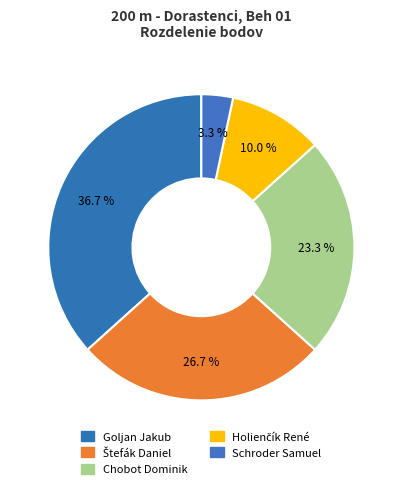

Does any single category account for the majority?

No